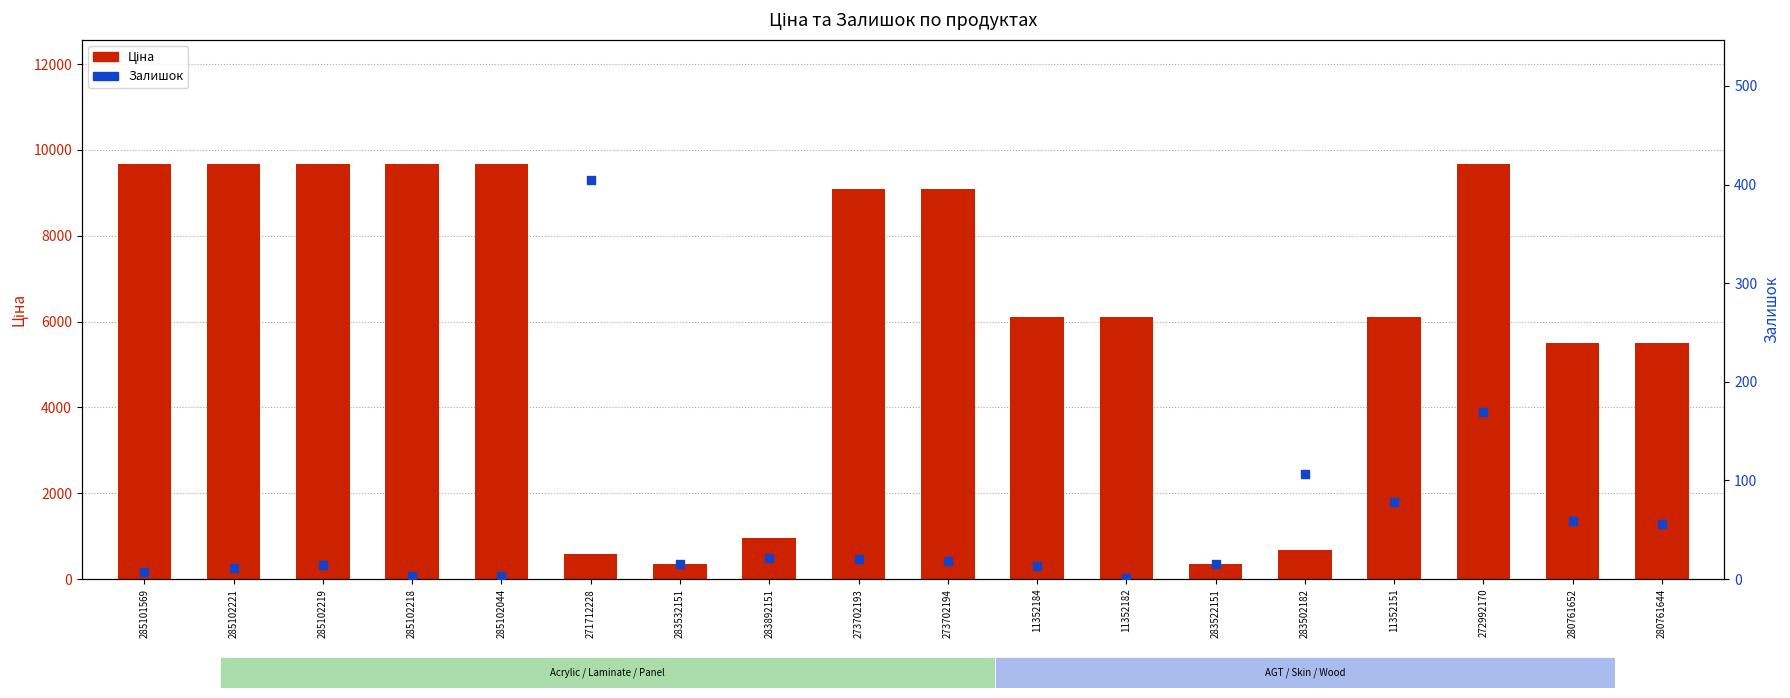

At how many categories does at least one series exceed 3821?

13